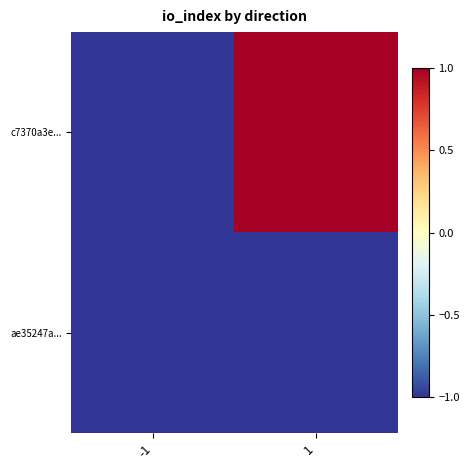

Rank the series at 1 from lowest to highest value.

ae35247a..., c7370a3e...